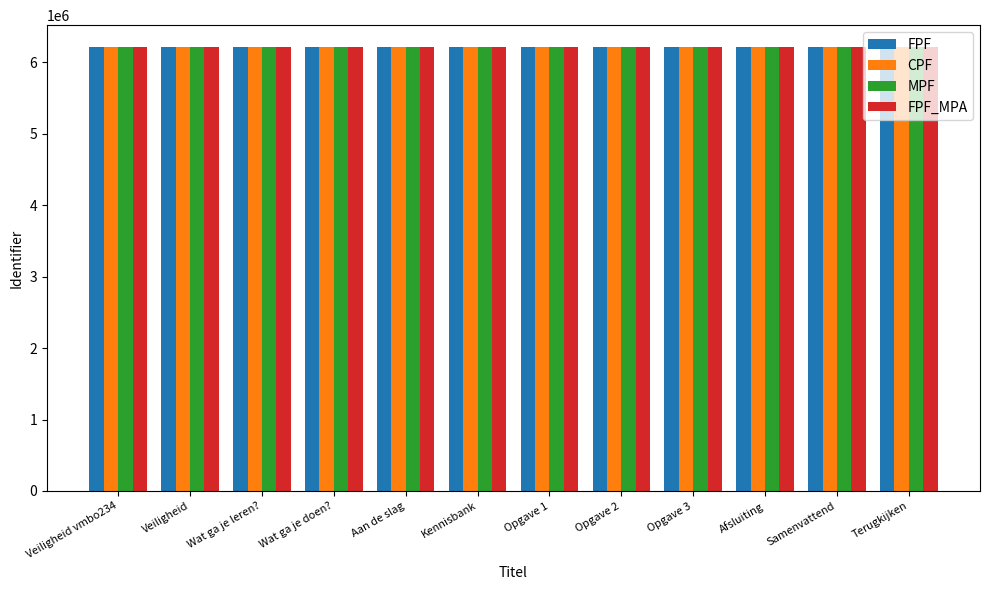

Read the MPF value at Afsluiting.

6210365